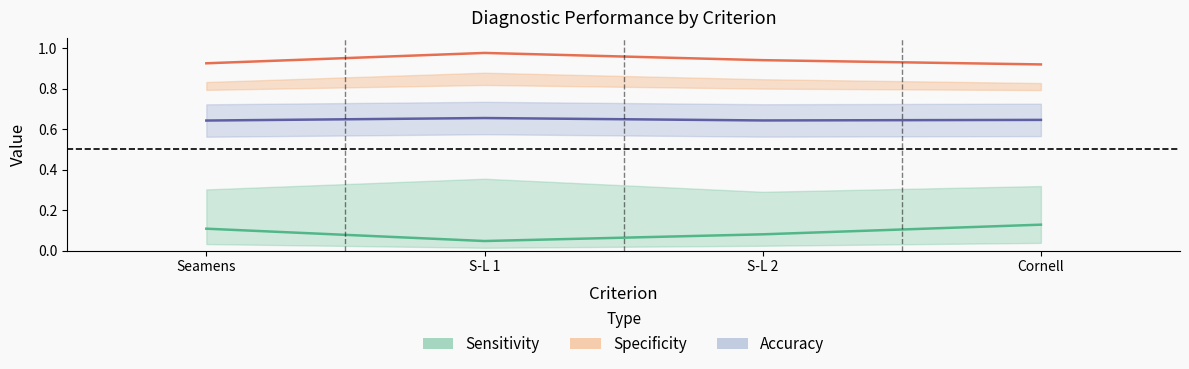

At which category does Sensitivity reach its first local valley?

S-L 1